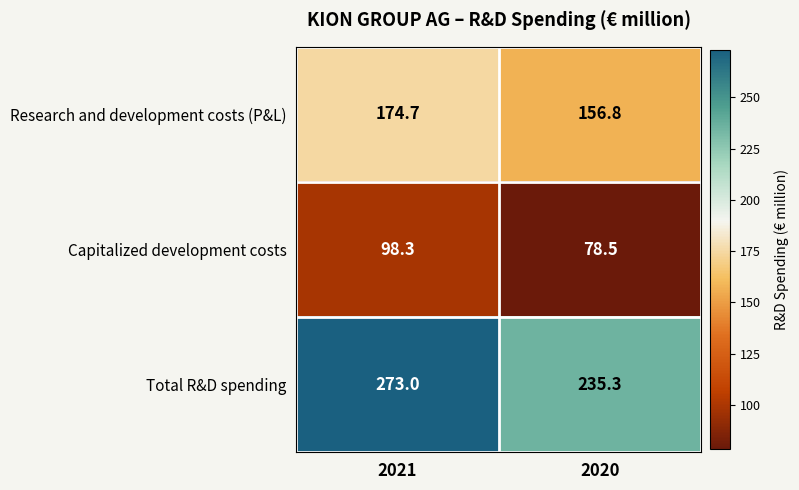

Reading left to right, list all the values displayed in this chart.

Research and development costs (P&L): 2021=174.7	2020=156.8
Capitalized development costs: 2021=98.3	2020=78.5
Total R&D spending: 2021=273.0	2020=235.3